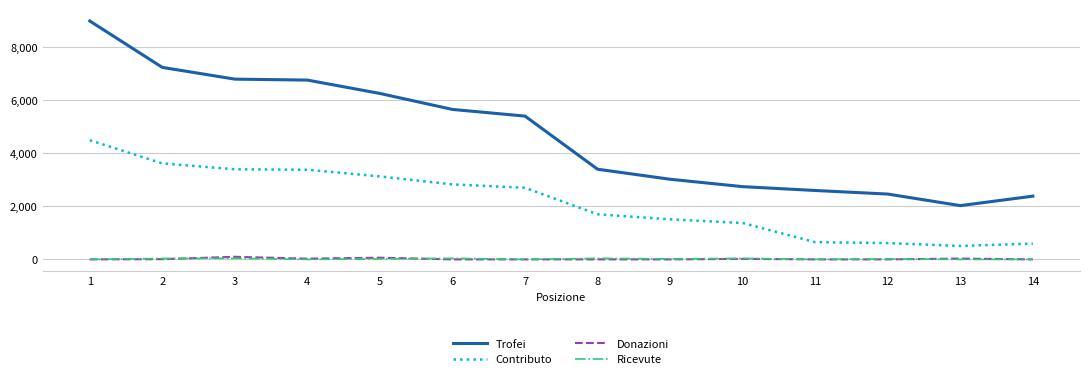

How many lines are shown in the chart?

4